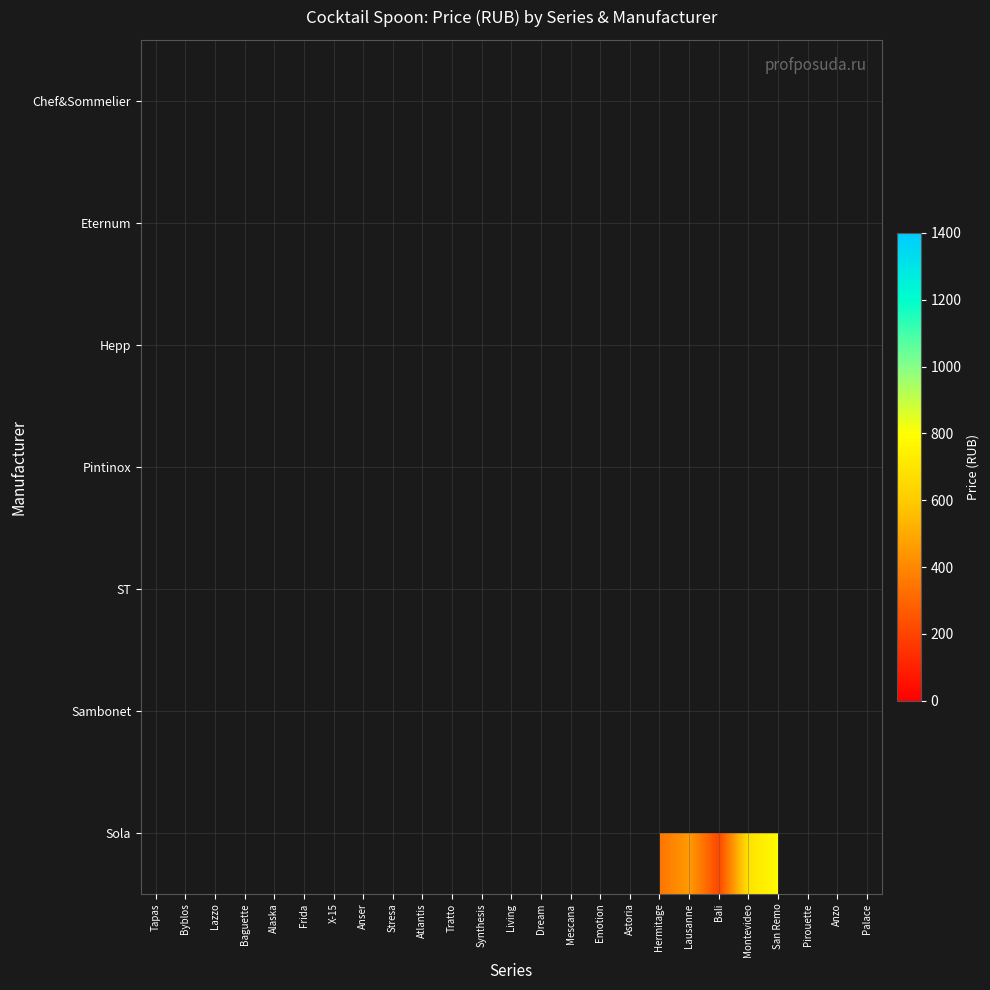

Count the number of data series in this chart.

7